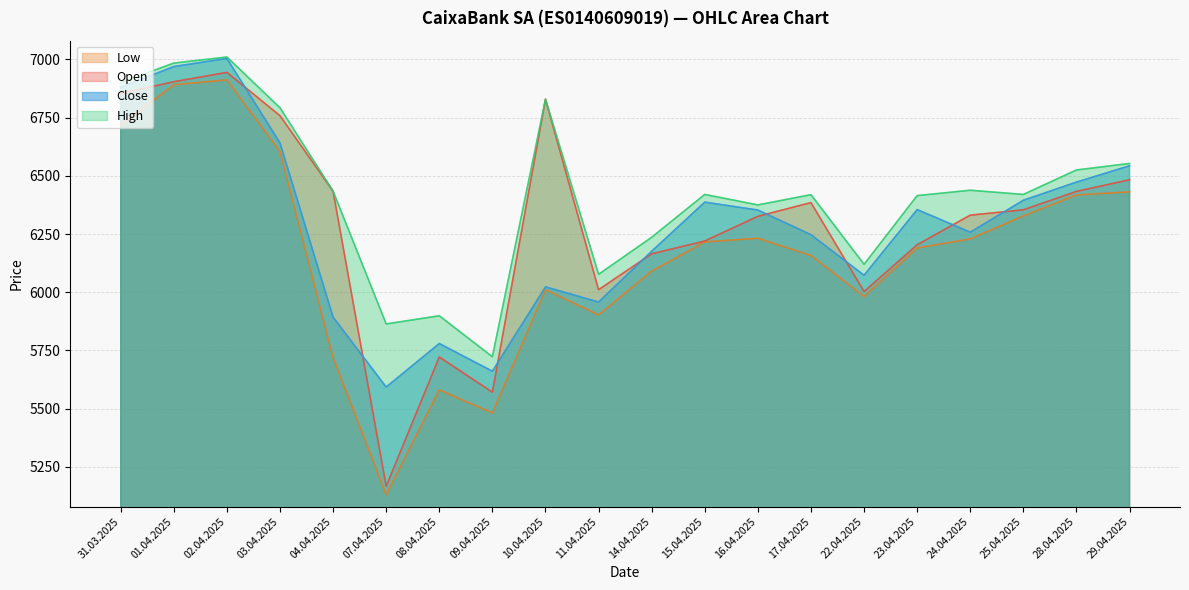

True or false: High and Close intersect in this chart.

False